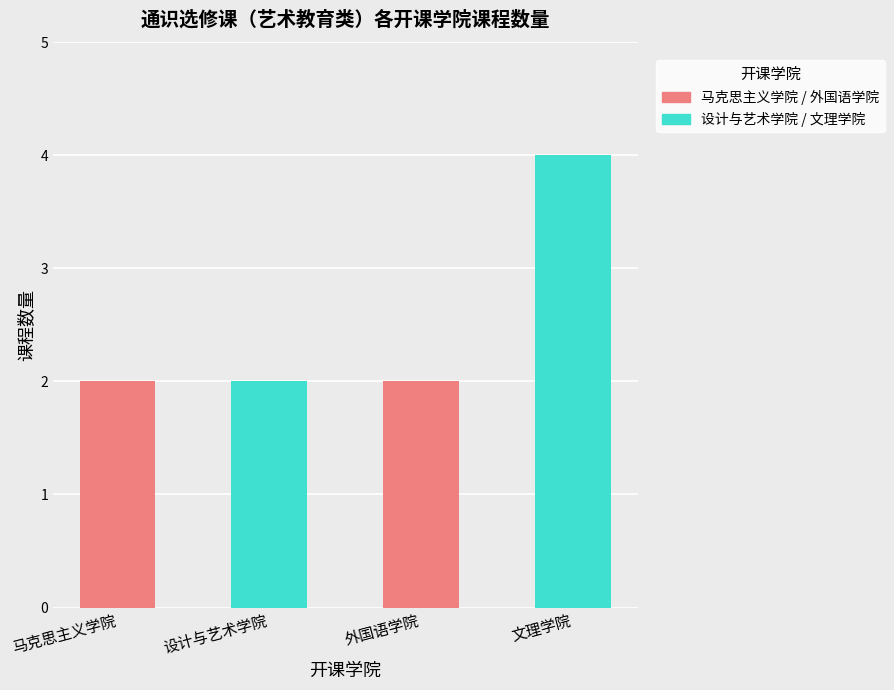

True or false: the data shows 6 at 文理学院.

False